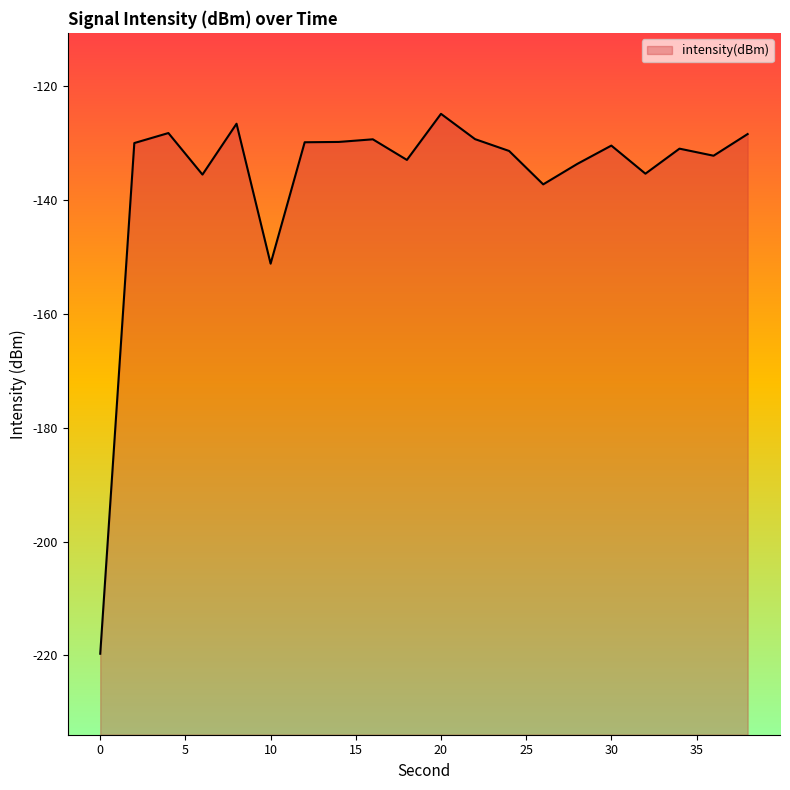

The value at 20 is -192.4. True or false?

False